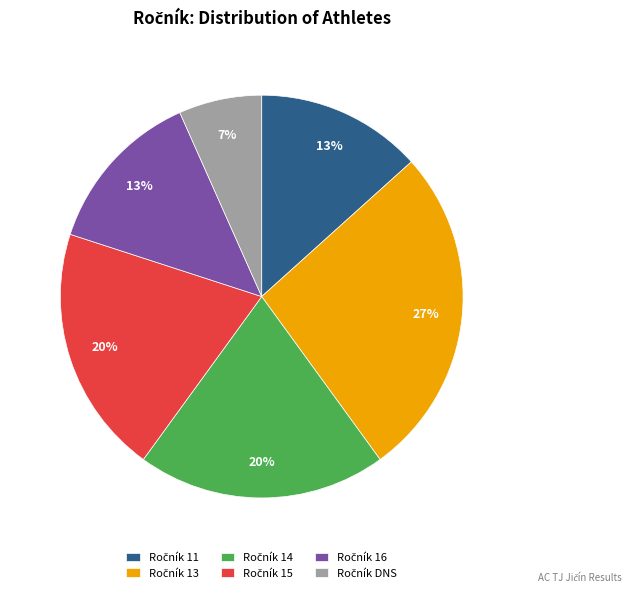

Does any single category account for the majority?

No